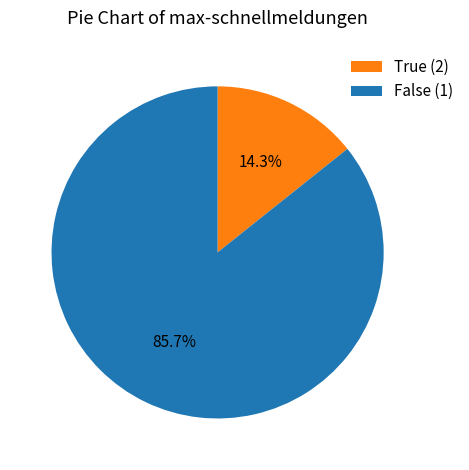

Between True (2) and False (1), which is larger?

False (1)